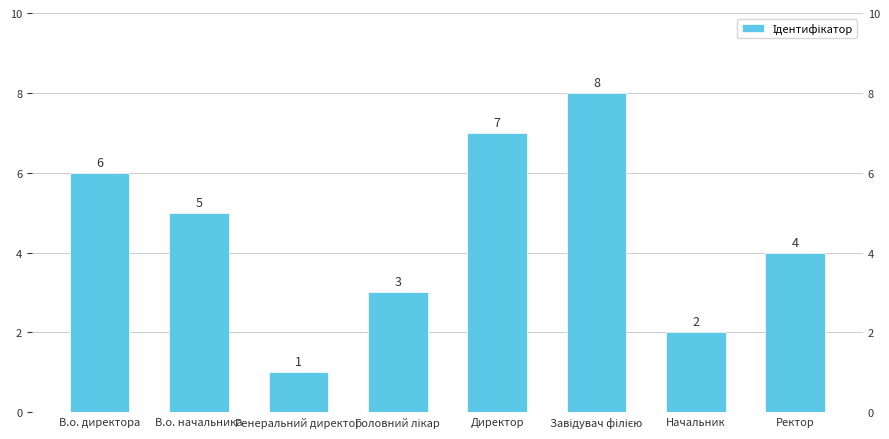

Are the bars horizontal?

No